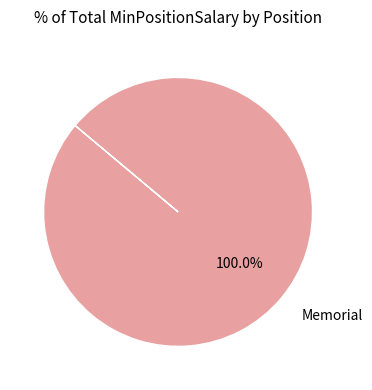

Is there any slice that represents more than half of the pie?

Yes